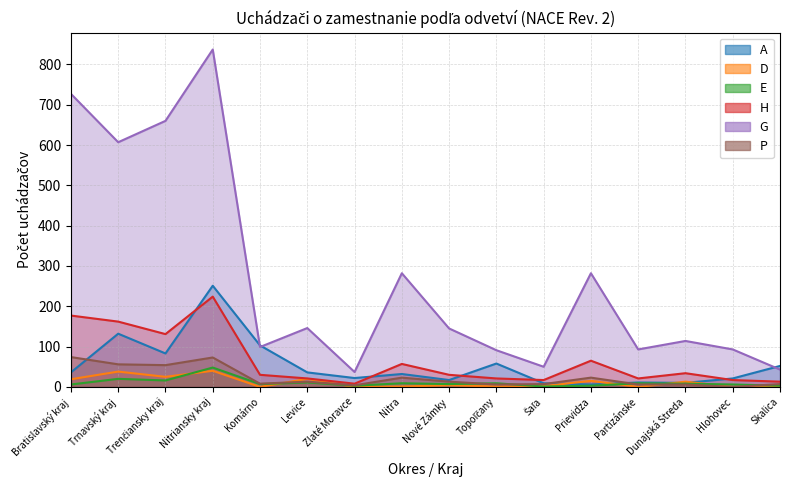

How many values in the P series exceed 13?

6